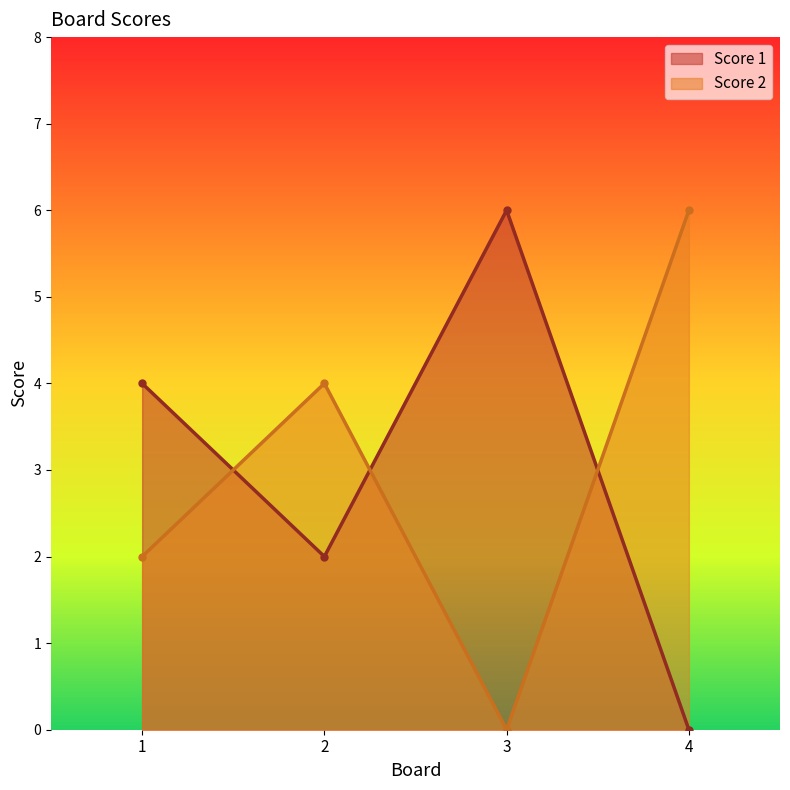

What is the difference between the maximum and minimum values in the Score 1 series?

6